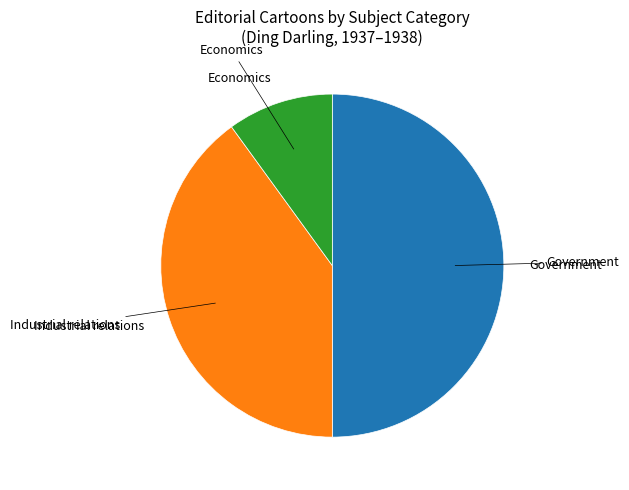

Count the number of slices in the pie.

3